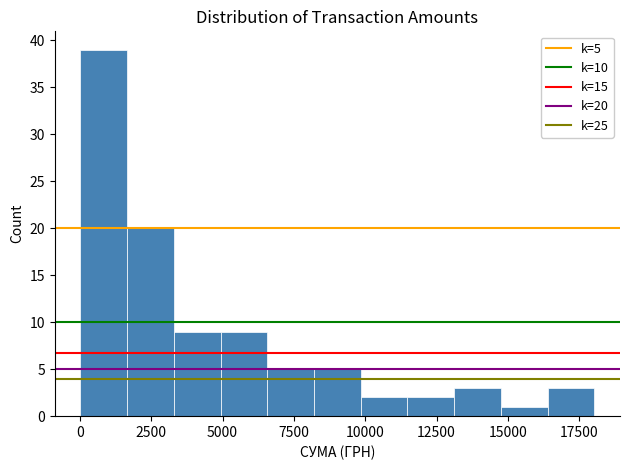

Around what value on the x-axis is the tallest bar? Give the approximate position of its centre, as read against the axis.

1000